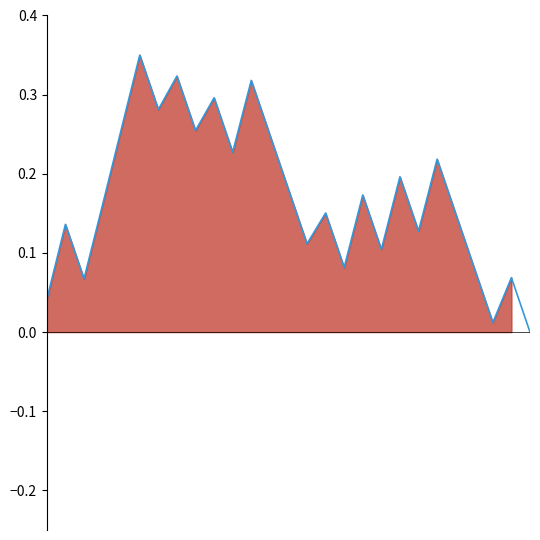

Does the chart display data point markers on the line(s)?

No